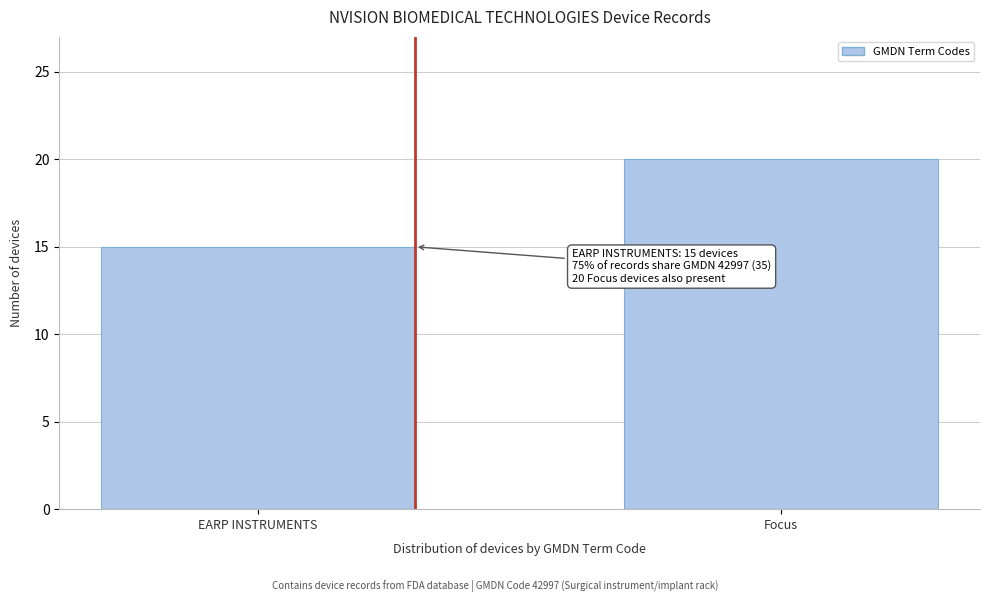

Reading left to right, extract all data points from this chart.

EARP INSTRUMENTS=15	Focus=20